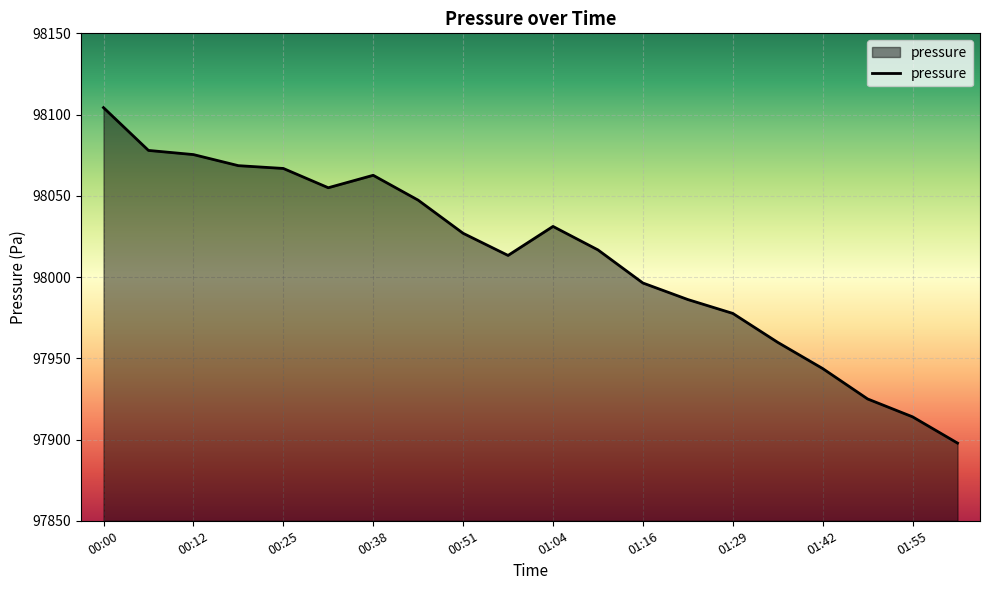

What is the difference between the maximum and minimum values?

206.5